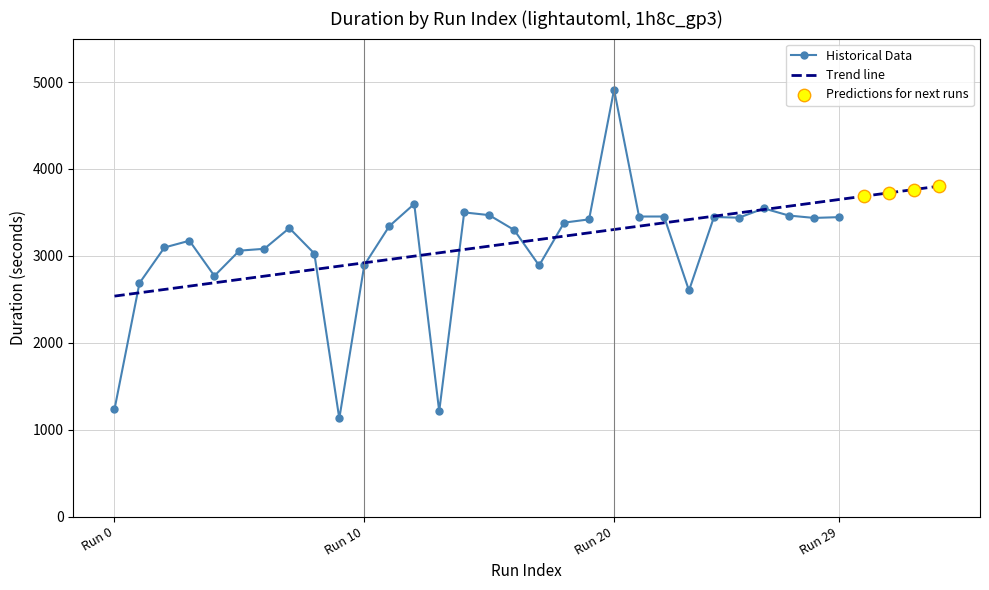

True or false: Historical Data has more than 1 interior local peaks.

True